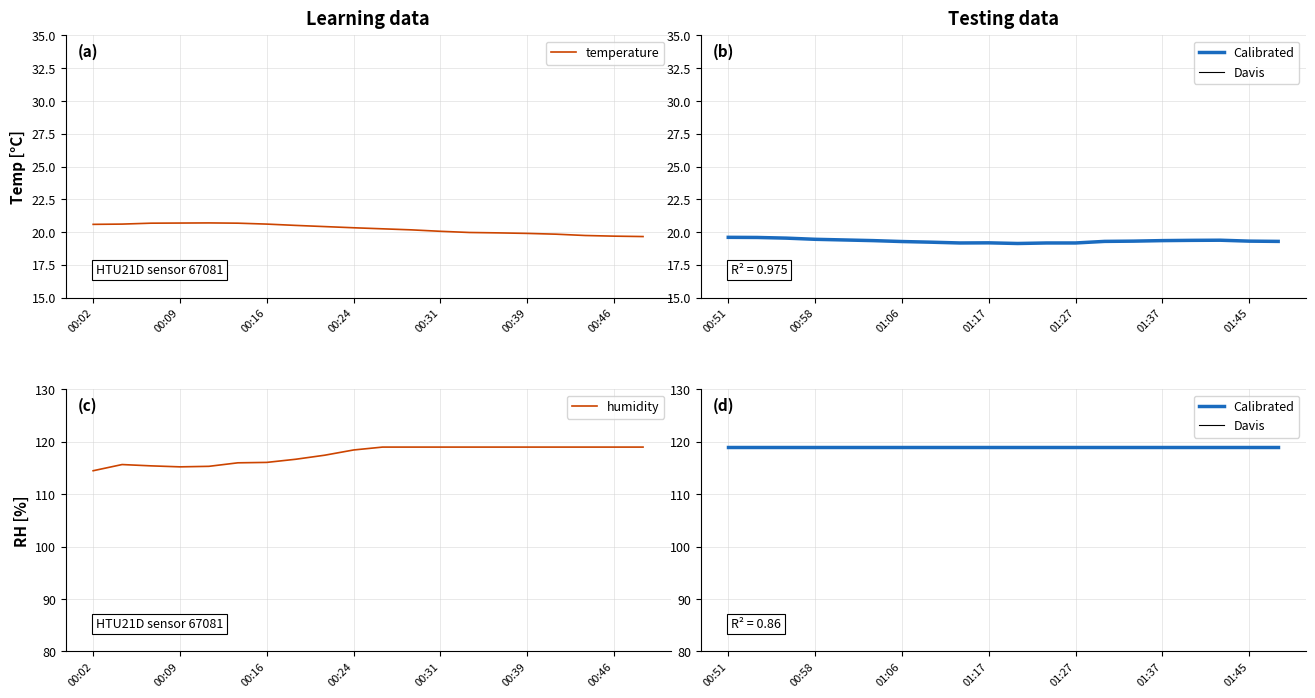

What is the difference between the maximum and minimum values in the temperature series?

1.0